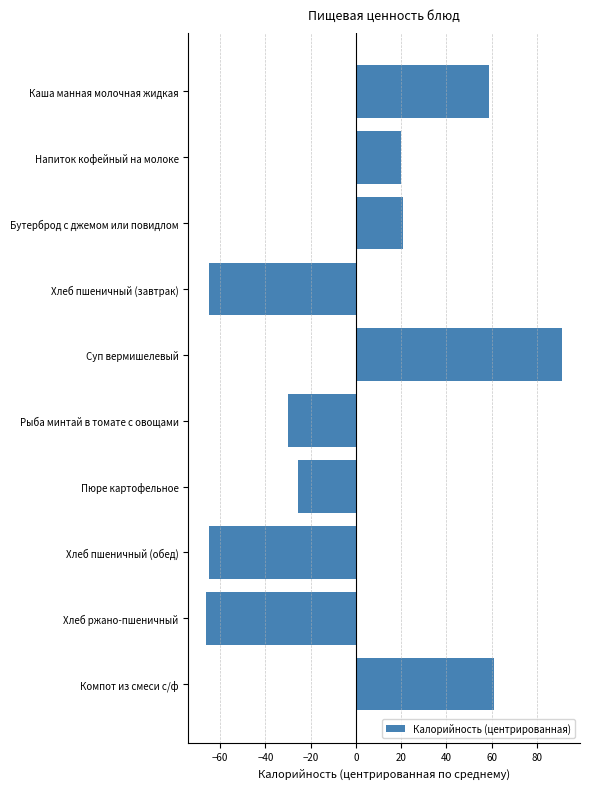

Between Хлеб ржано-пшеничный and Бутерброд с джемом или повидлом, which is larger?

Бутерброд с джемом или повидлом